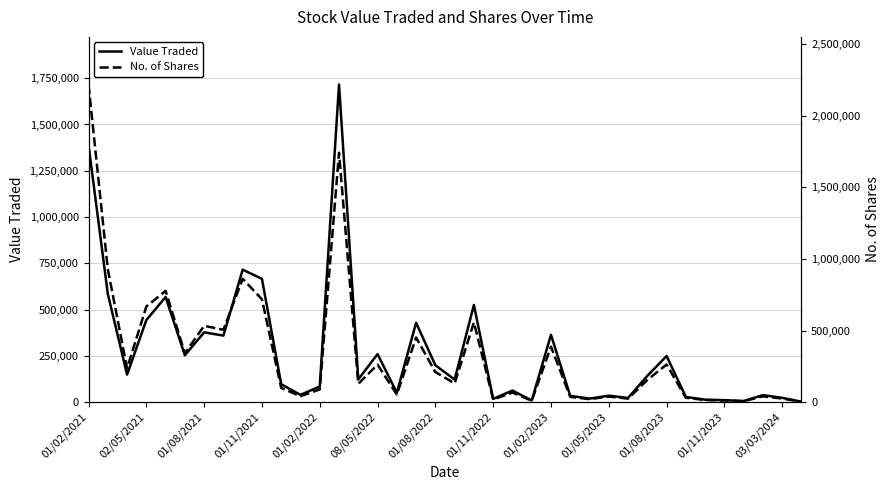

How many data points does each series have?

38